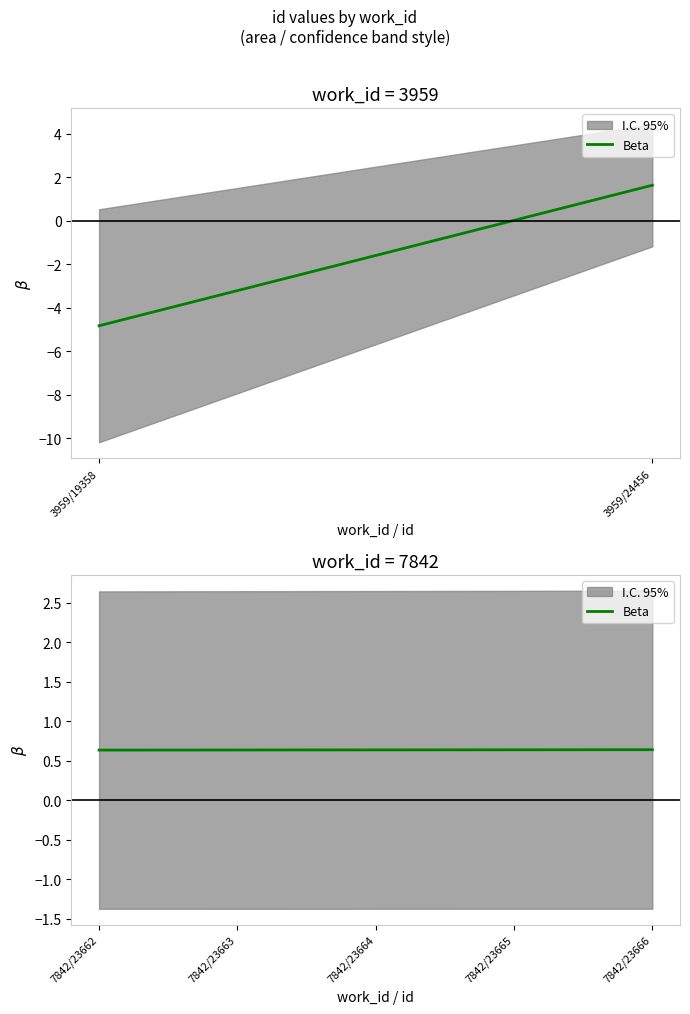

How many values are between 0 and 1?

5